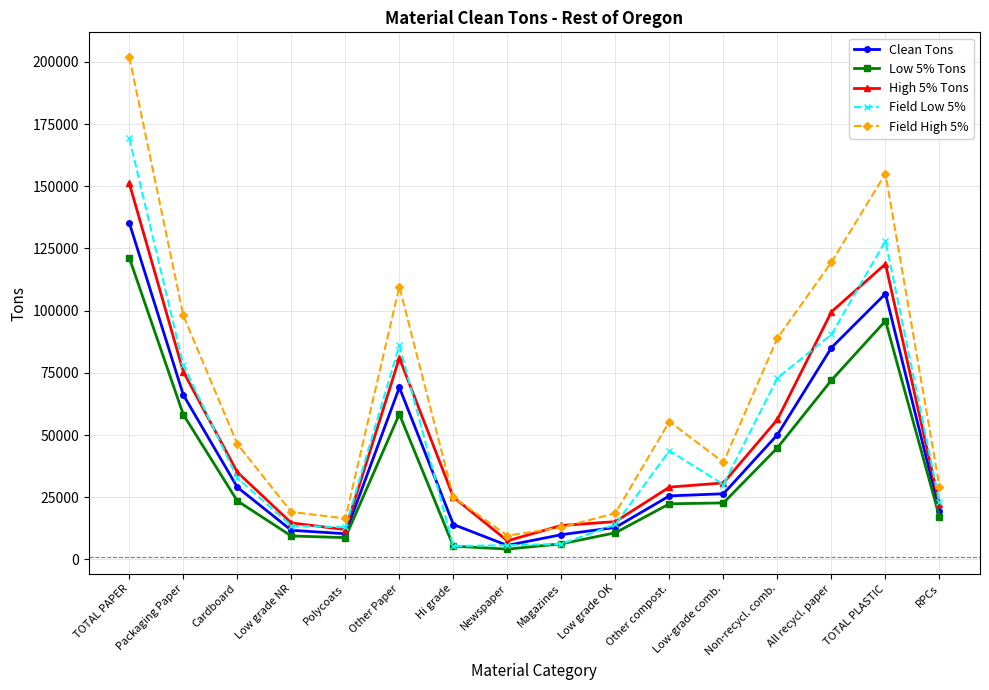

Count the number of categories in the chart.

16